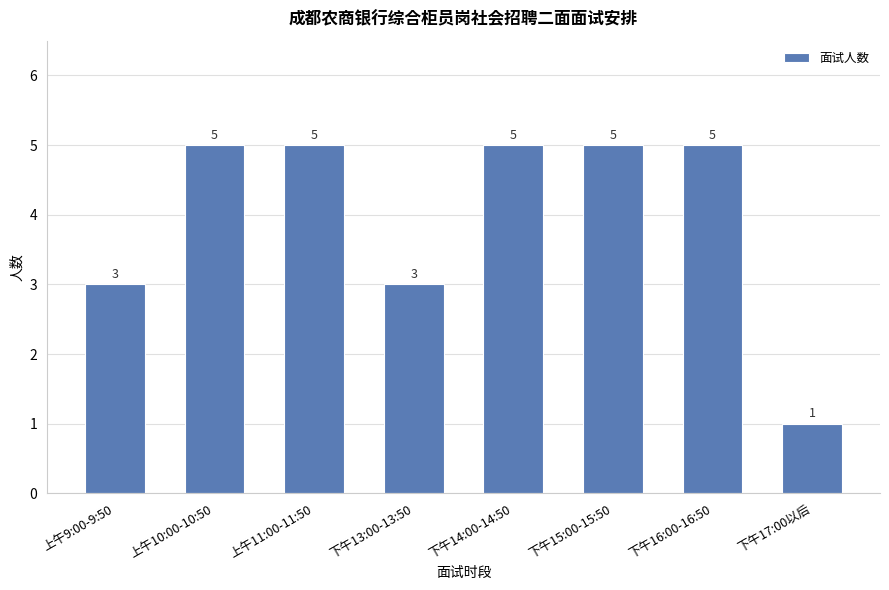

What is the label of the 8th bar from the right?

上午9:00-9:50